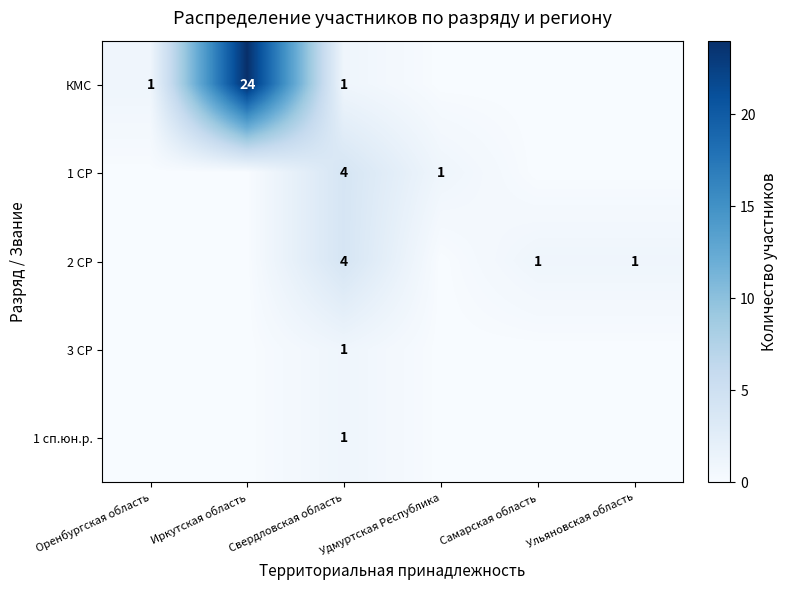

True or false: 3 СР has a value of 1 at Свердловская область.

True